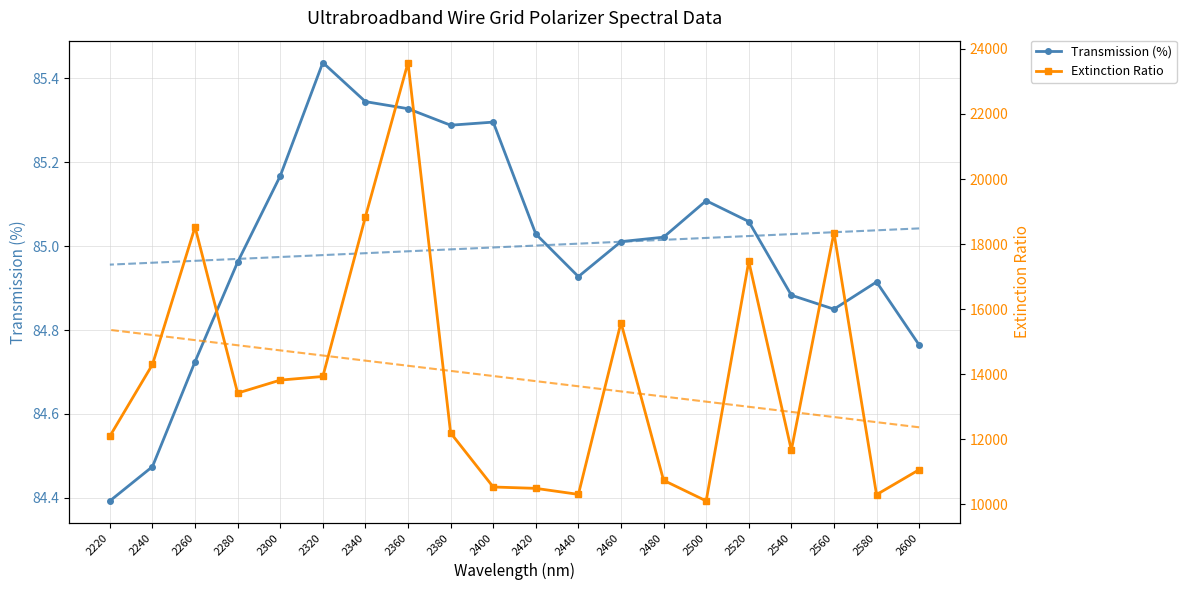

What is the difference between the Extinction Ratio values at 2480 and 2400?

204.8